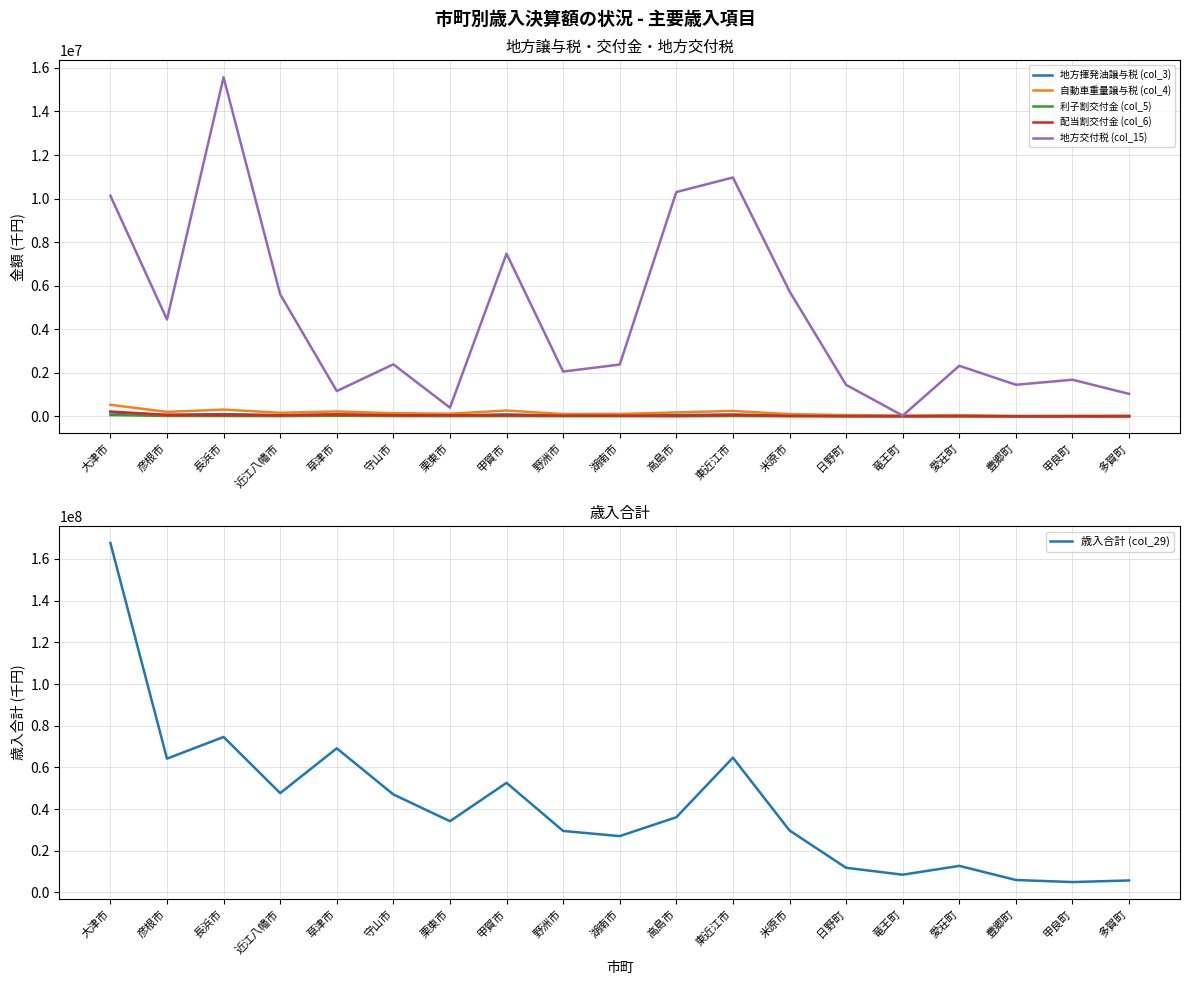

What is the difference between the maximum and minimum values in the 地方交付税 (col_15) series?

15534373